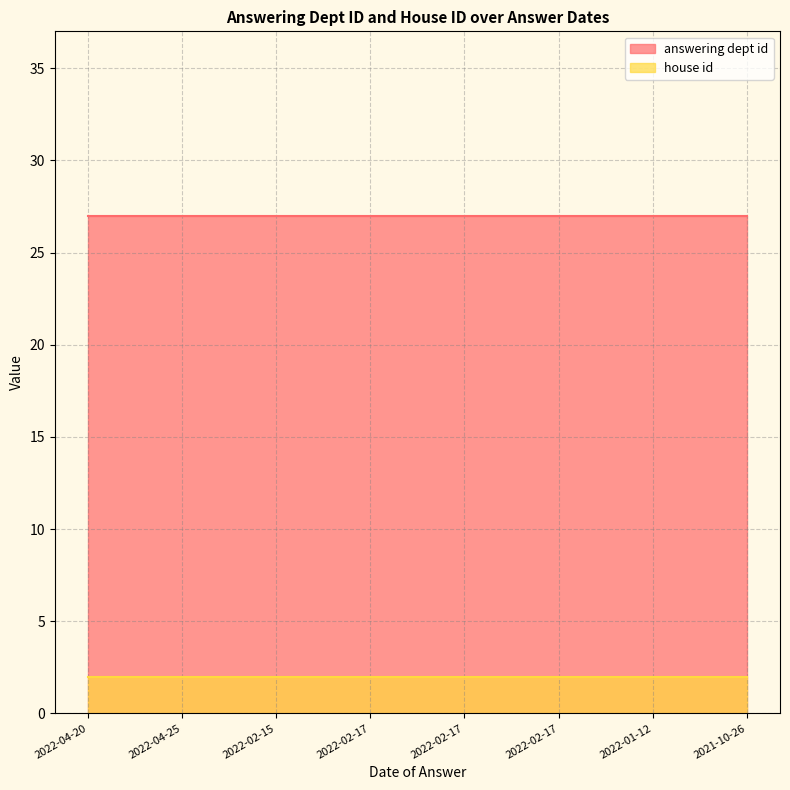

Rank the series by their average value, from lowest to highest.

house id, answering dept id